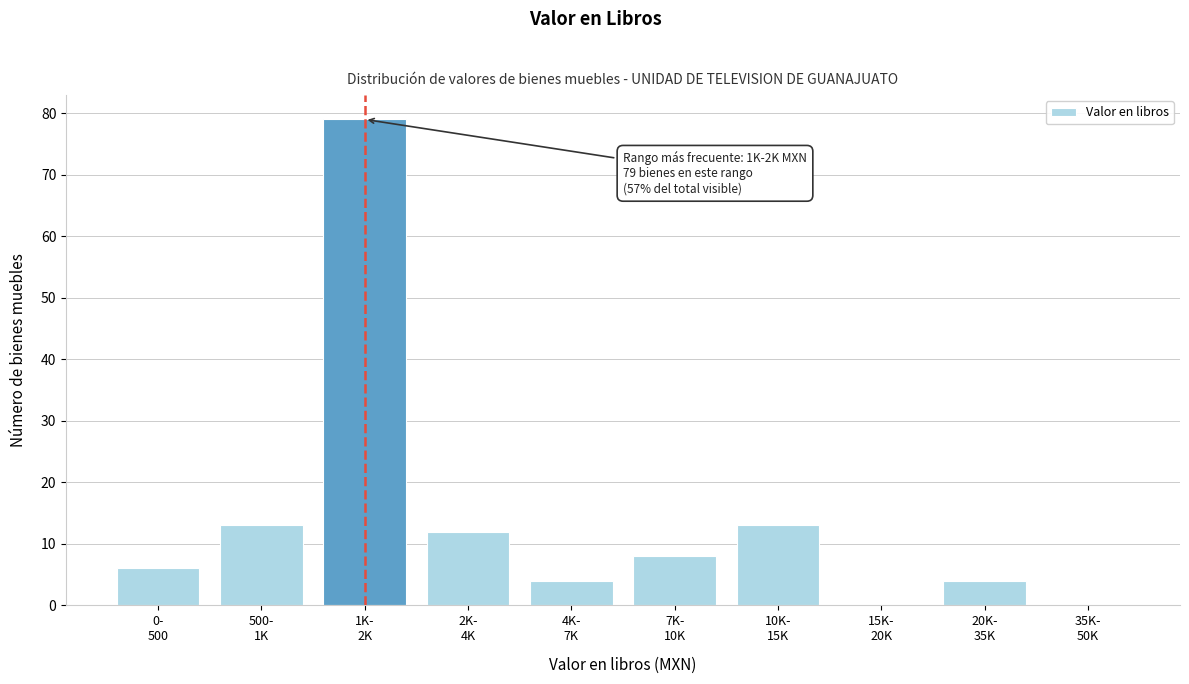

What is the greatest value displayed?

79